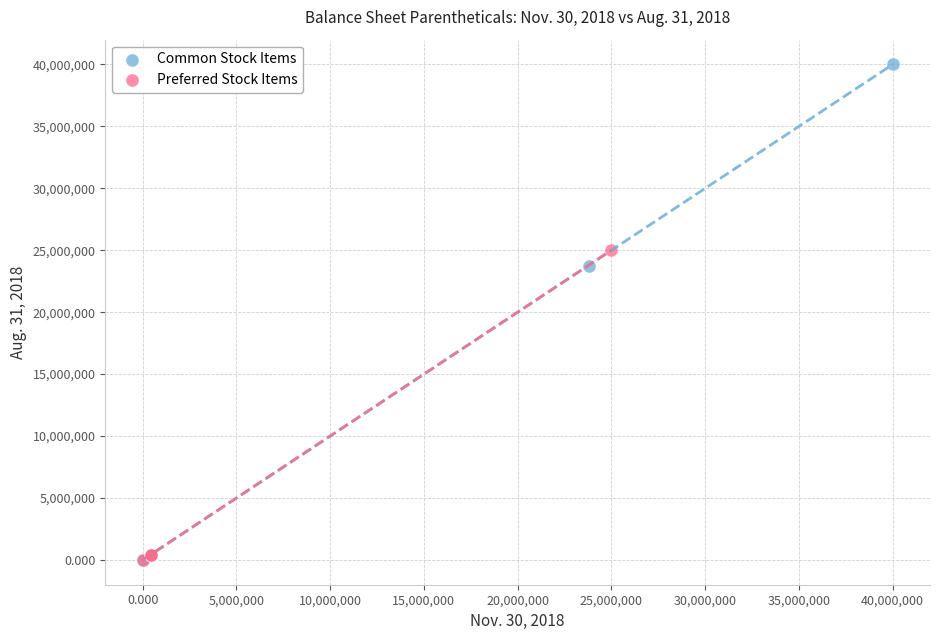

Which series has the widest spread of Y values?

Common Stock Items